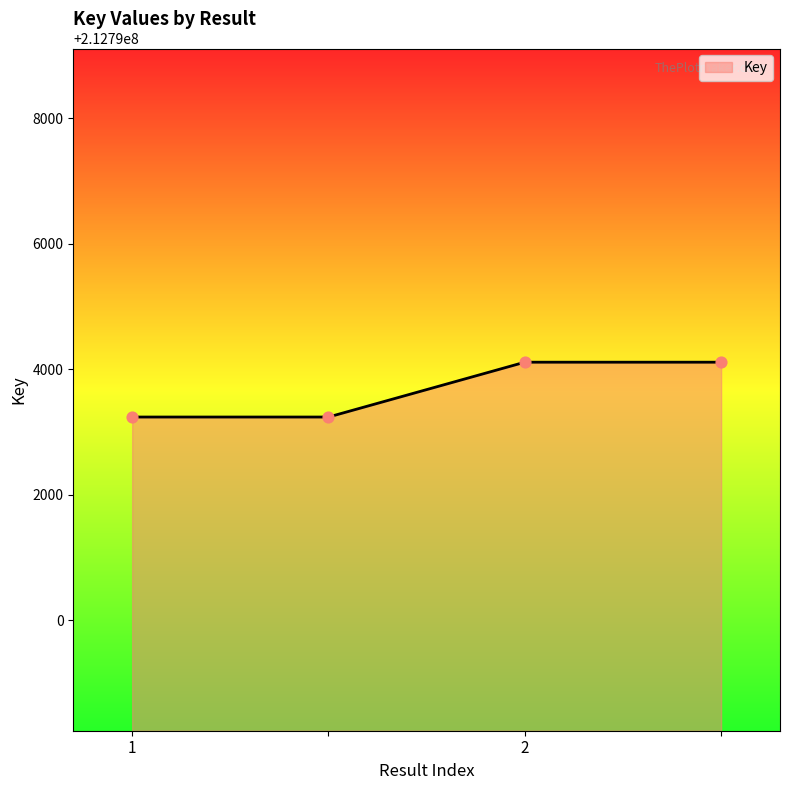

What is the maximum value shown in the chart?

212794112